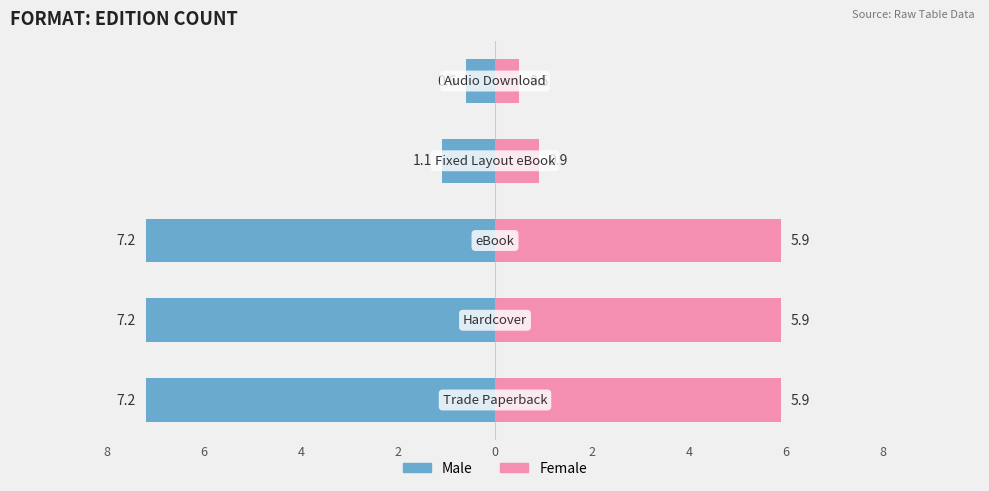

What is the average value of the Male series?

-4.7